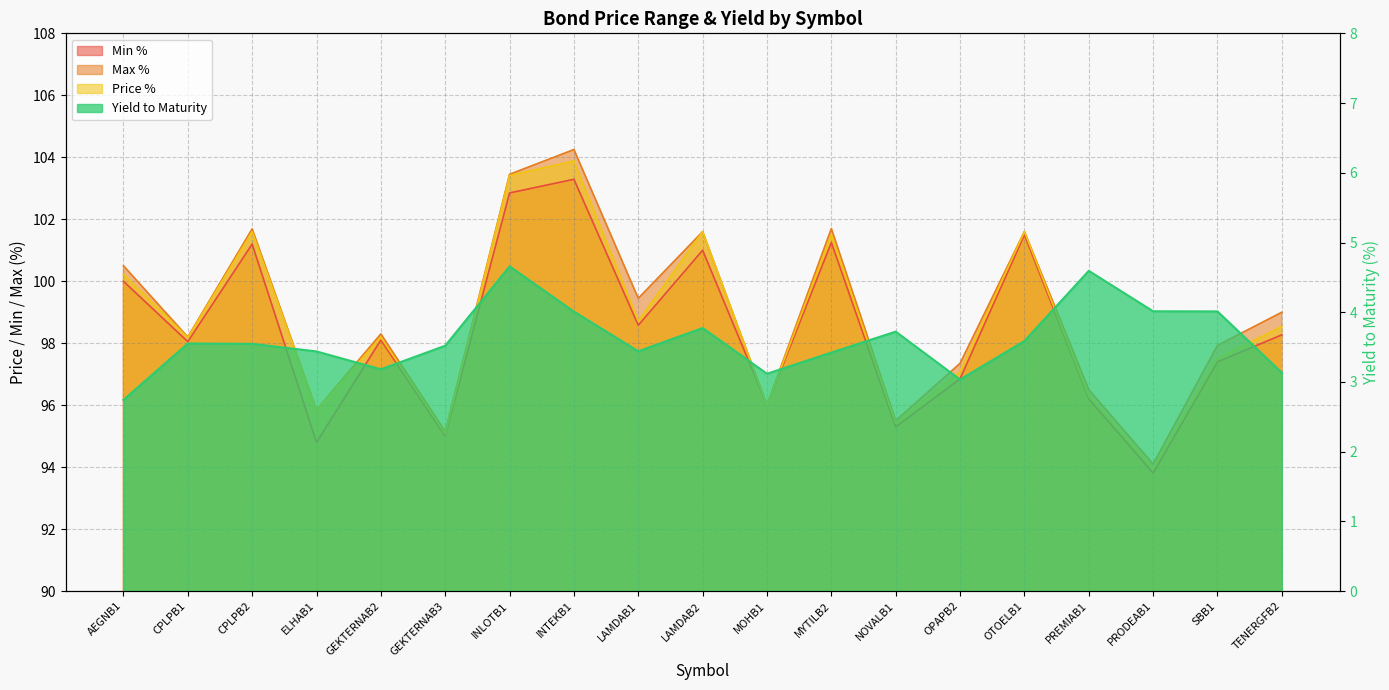

How many values in the Yield to Maturity series are below 3?

1